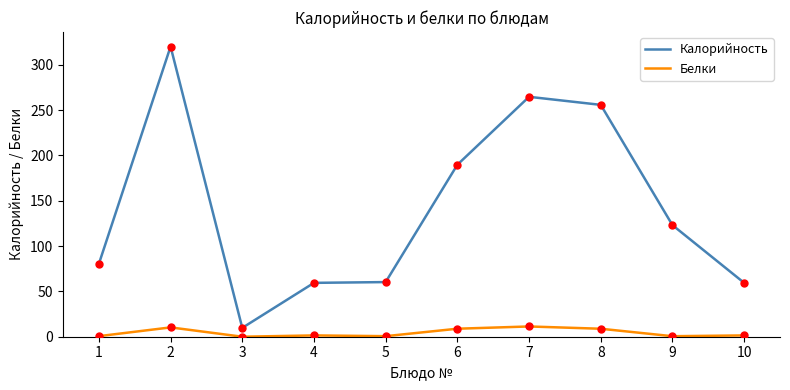

The value of Калорийность at 2 is 320.0. True or false?

True